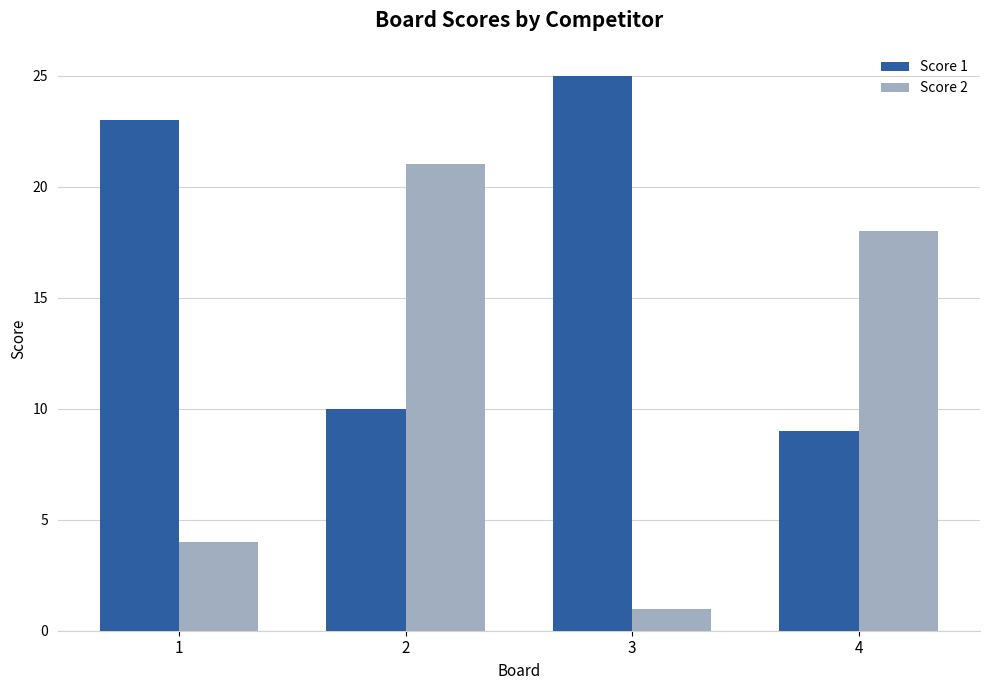

Does the chart contain any negative values?

No